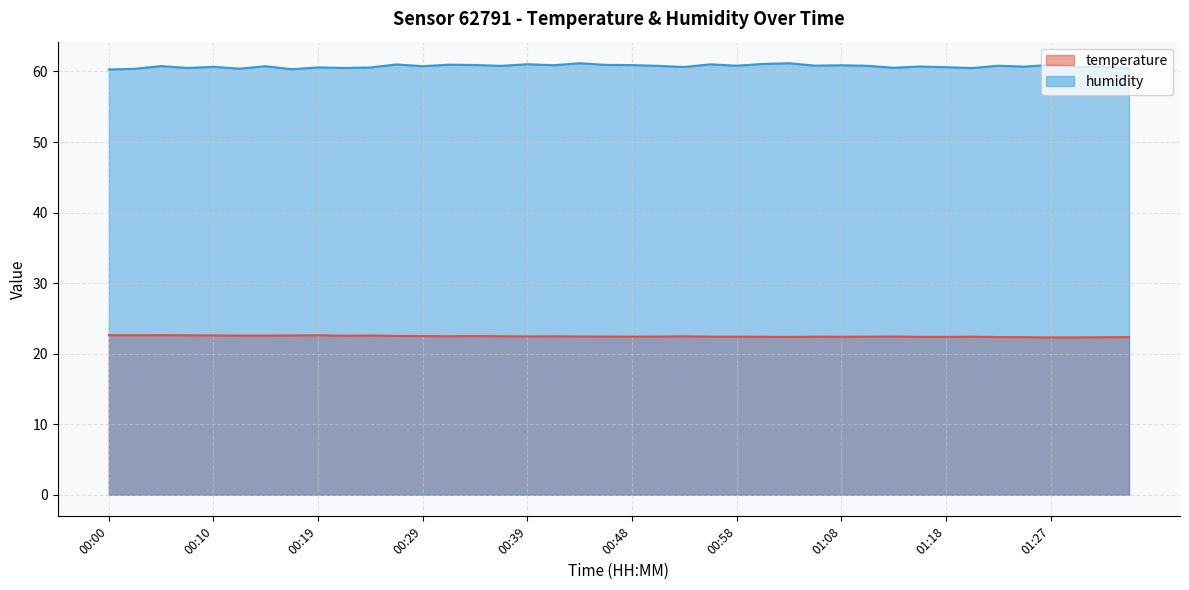

True or false: humidity and temperature cross at least once.

False